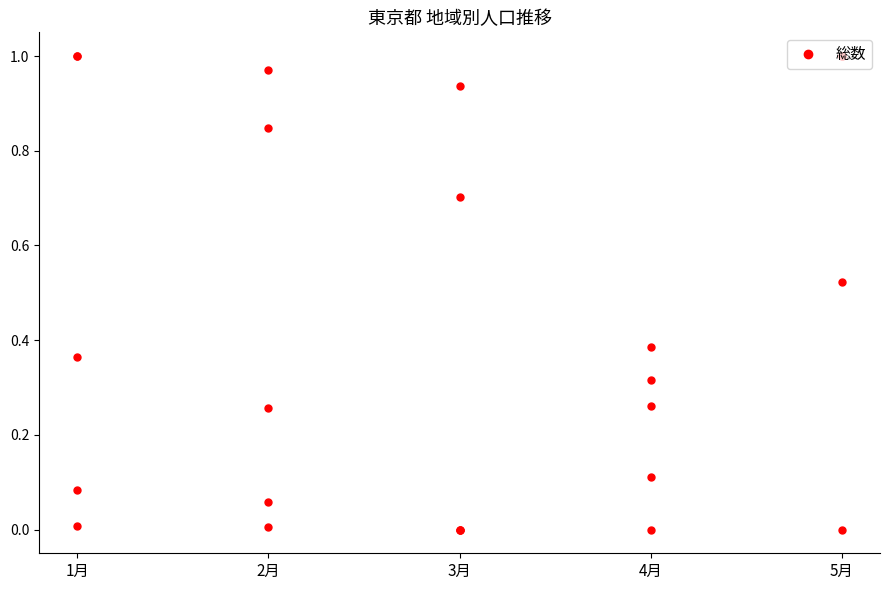

The value of 市部 at 2月 is 0.4. True or false?

False